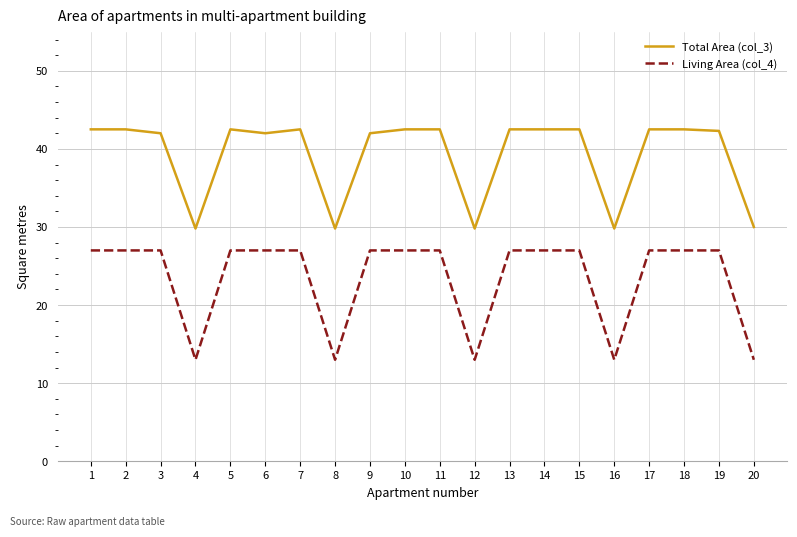

Which series has the largest range (max minus min)?

Living Area (col_4)